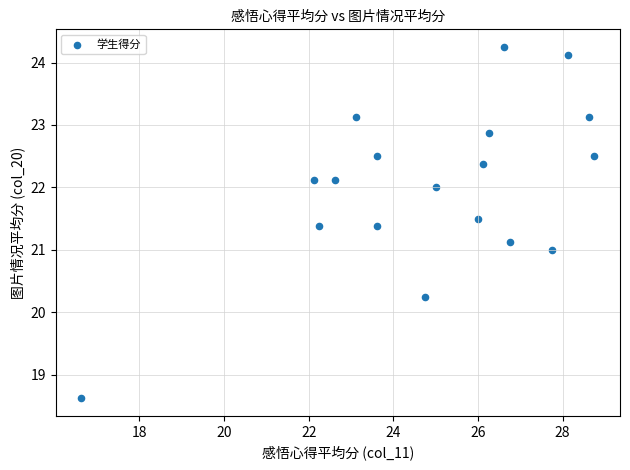

What is the range of X values (max minus min)?

12.1